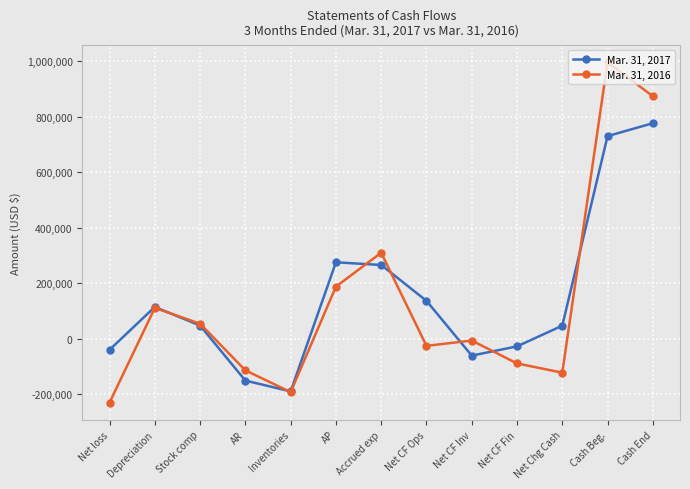

List the series in order of their overall mean, highest first.

Mar. 31, 2017, Mar. 31, 2016